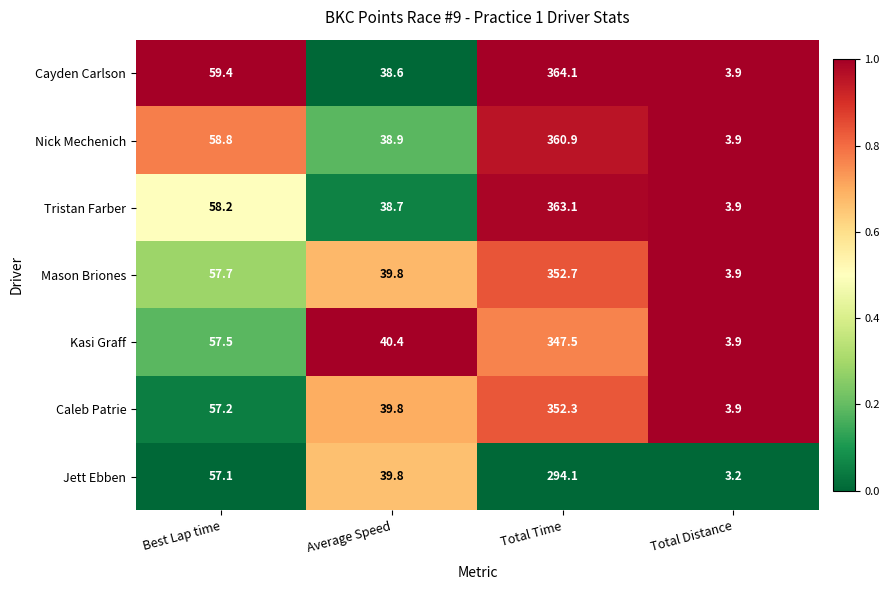

Rank the series at Best Lap time from lowest to highest value.

Jett Ebben, Caleb Patrie, Kasi Graff, Mason Briones, Tristan Farber, Nick Mechenich, Cayden Carlson